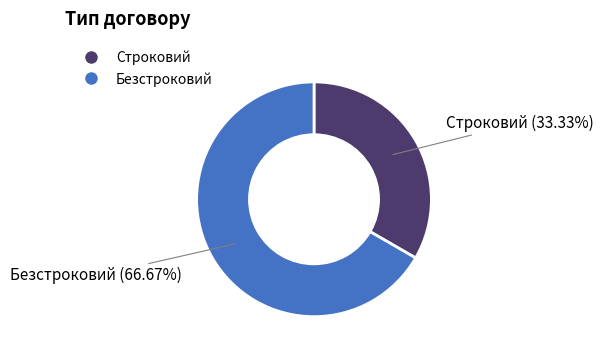

What percentage is the Строковий slice, to the nearest percent?

33%